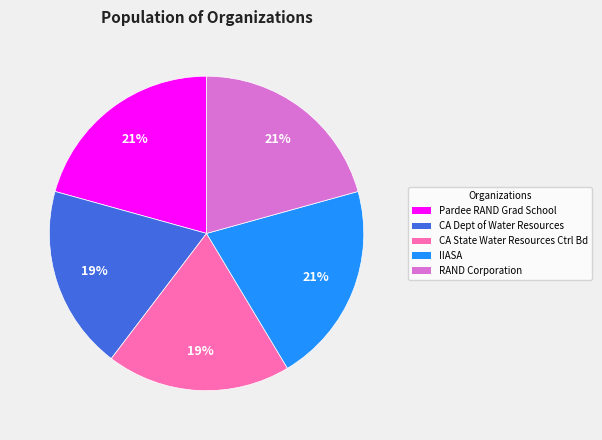

Do CA Dept of Water Resources and Pardee RAND Grad School together represent more than half of the pie?

No